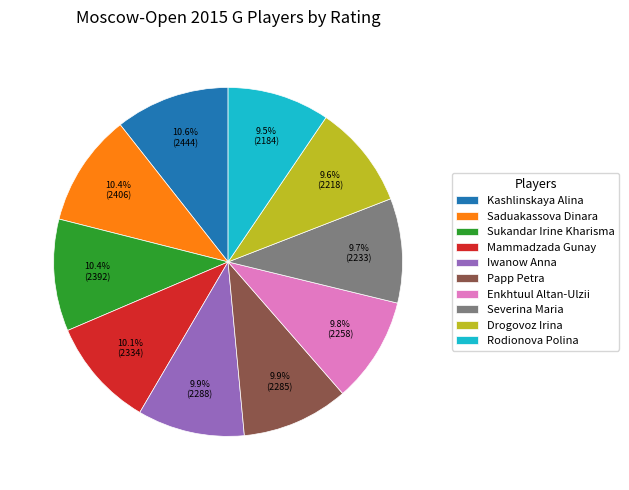

Does Papp Petra account for over 50% of the chart?

No